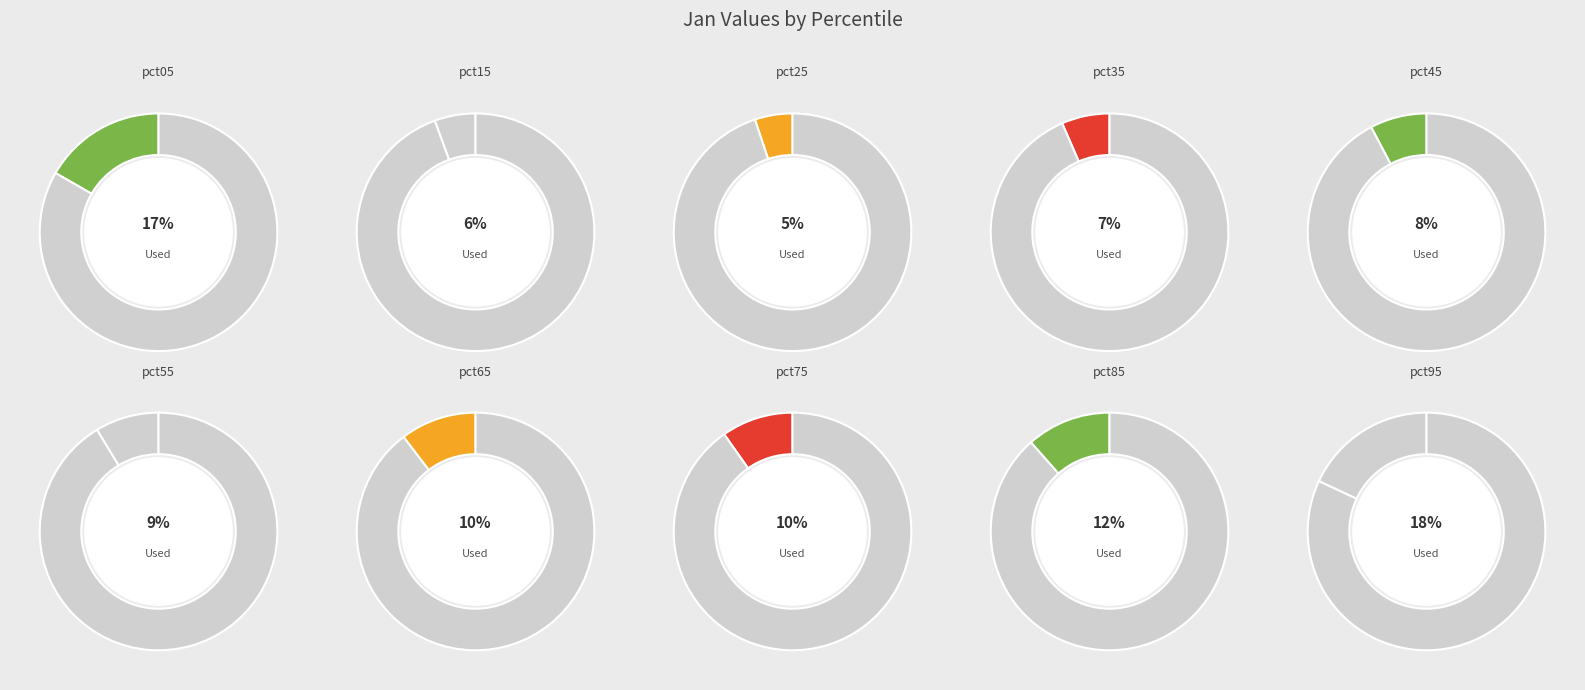

Which has a higher value, pct75 or pct65?

pct65